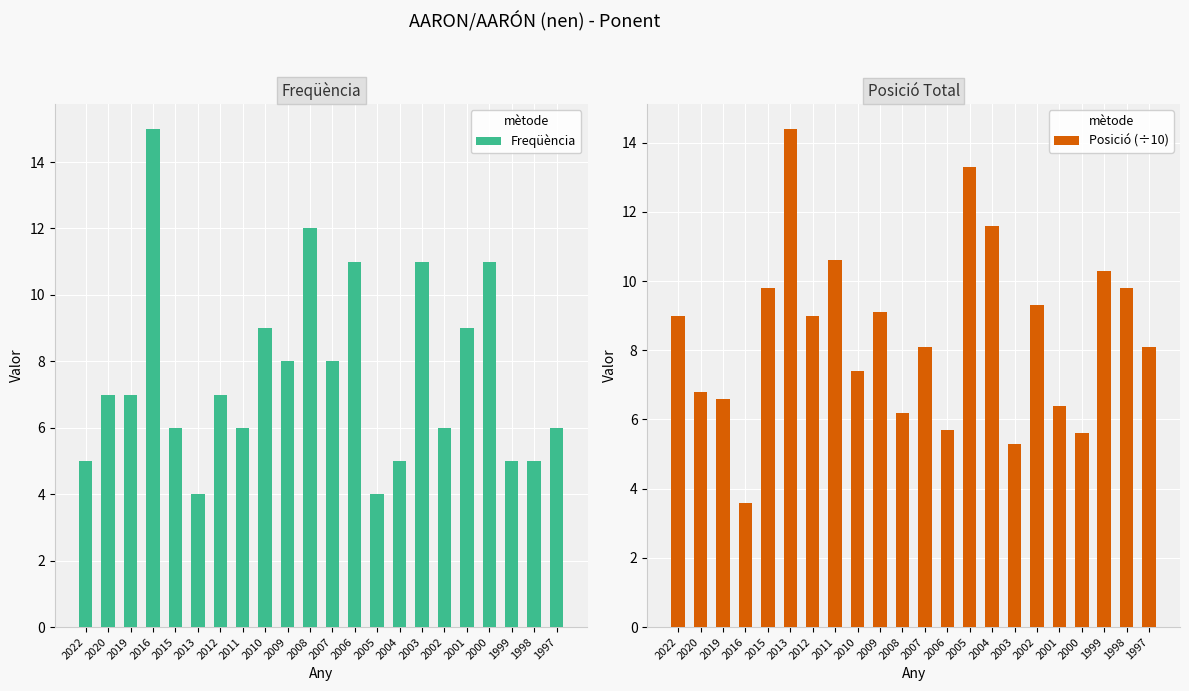

Which series has the largest range (max minus min)?

Freqüència